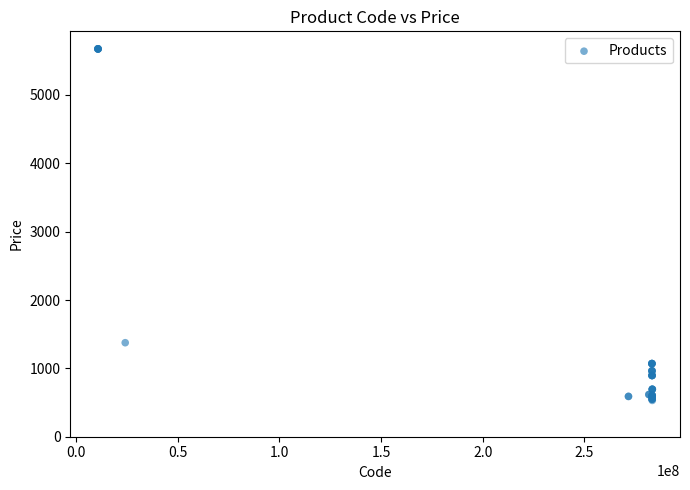

What Y value in the scatter plot is closest to 3102?

1375.4